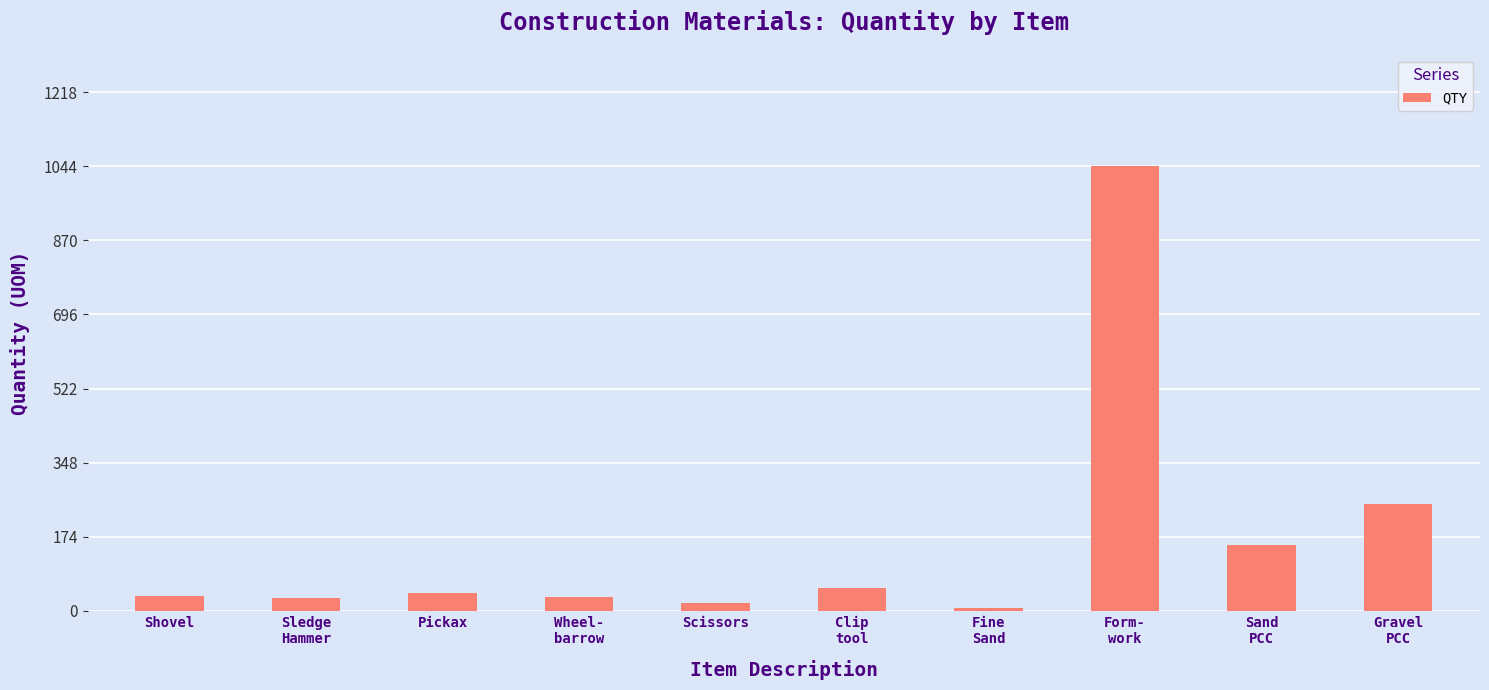

How many data points are less than 42?

5